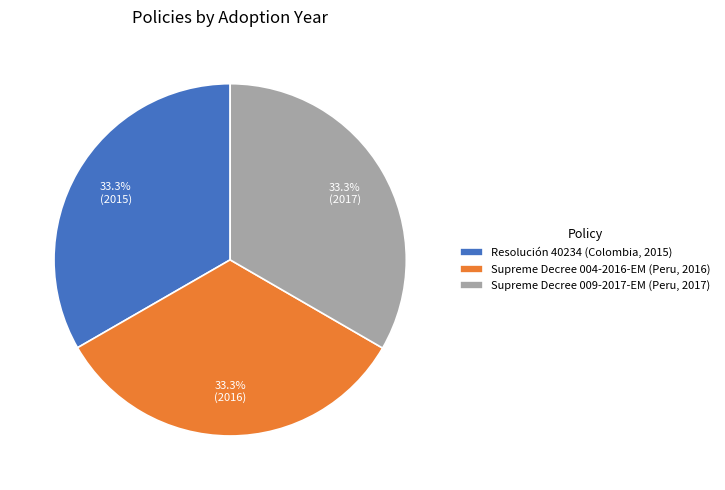

Is it true that Supreme Decree 004-2016-EM (Peru, 2016) is 48% of the pie?

False